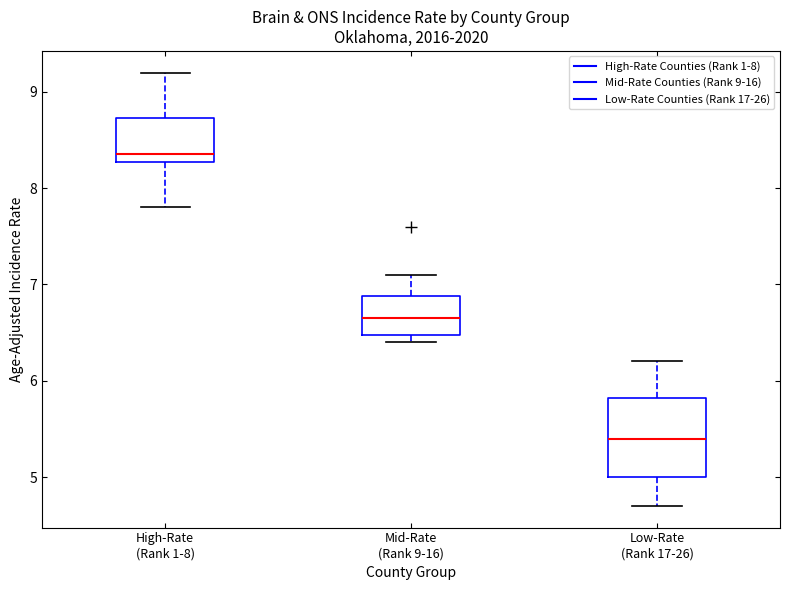

Where does the upper whisker of the box for Low-Rate (Rank 17-26) end on the y-axis? The values are not printed on the chart, so give them approximately, as read against the axis.

6.2